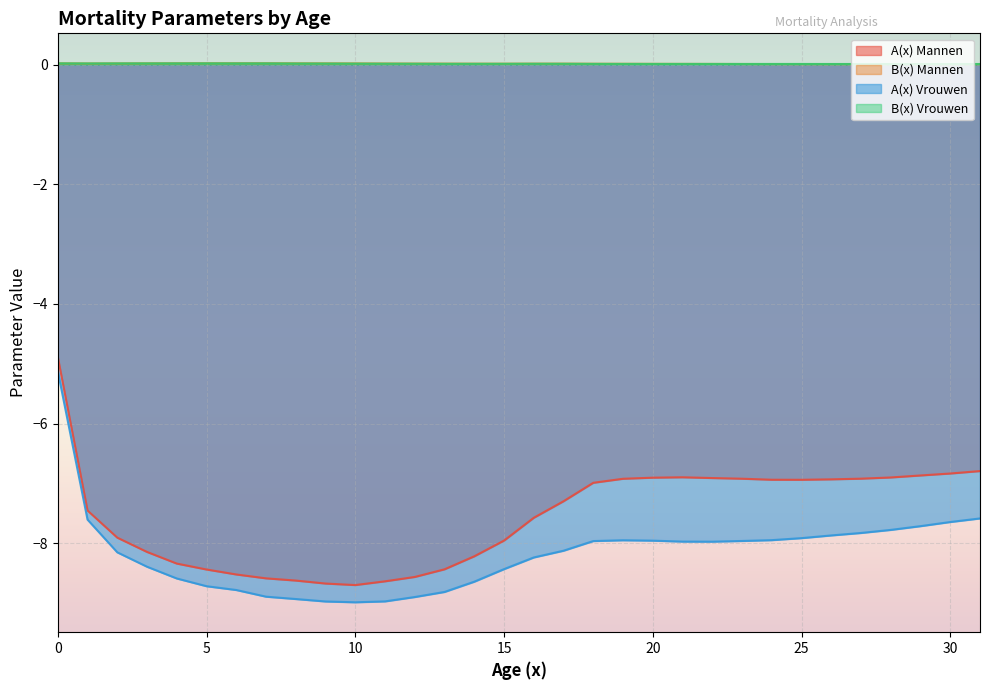

Is it true that B(x) Vrouwen equals 0.0 at 31?

False